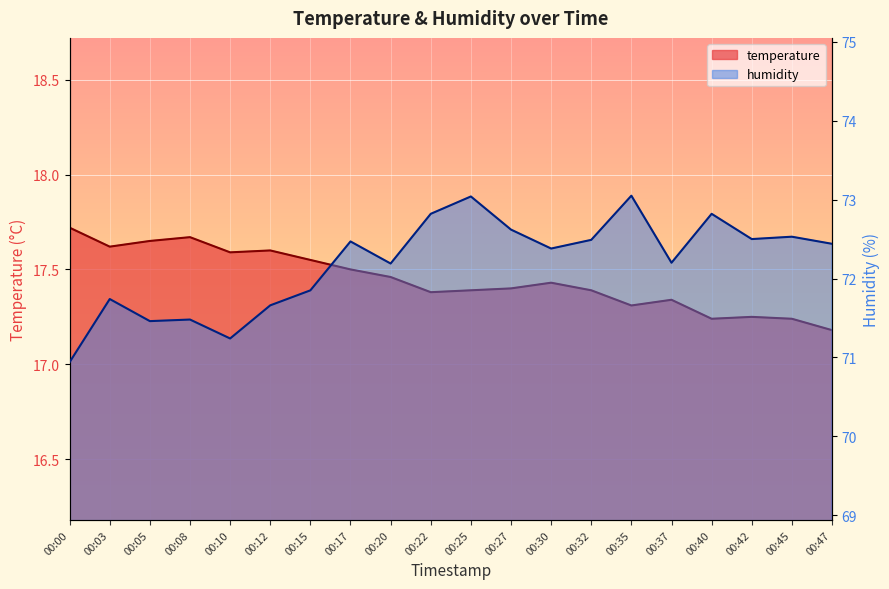

True or false: temperature and humidity cross at least once.

False